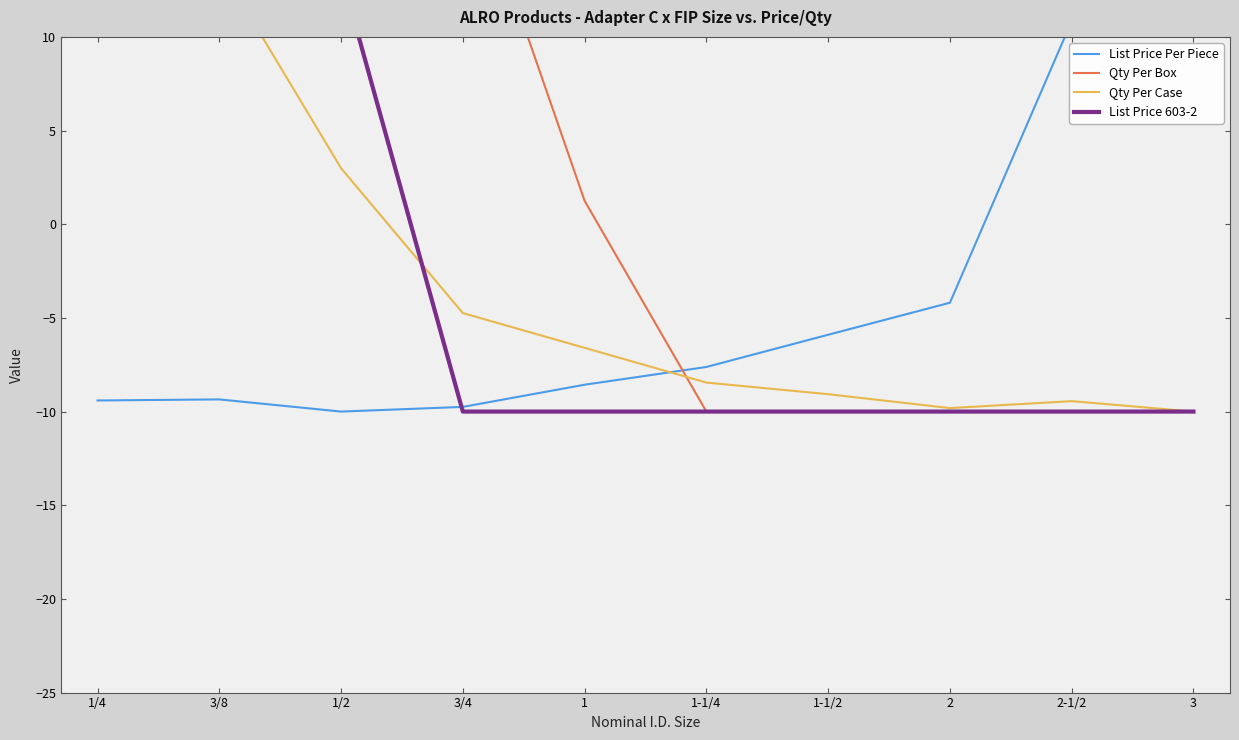

What is the label of the 7th point from the left?

1-1/2